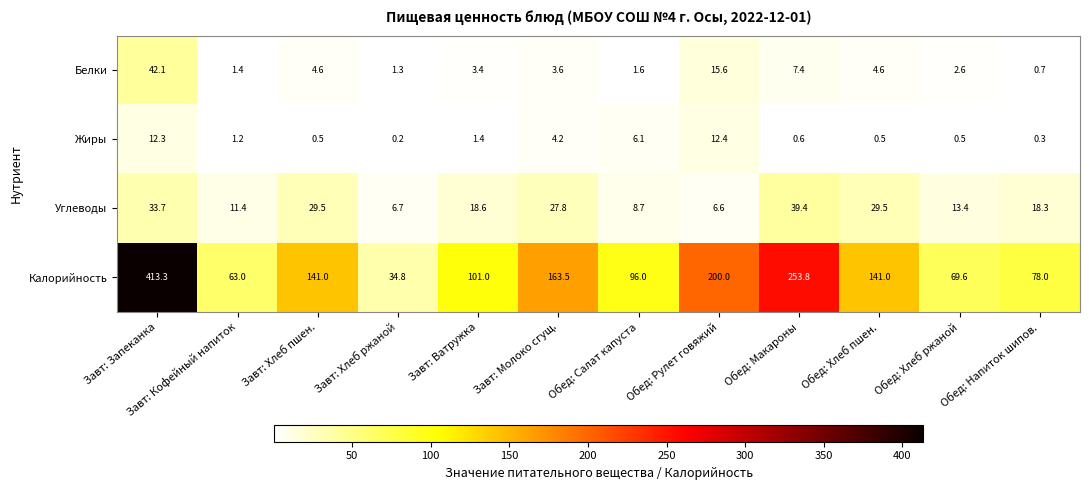

The value of Белки at Завт: Ватружка is 3.4. True or false?

True